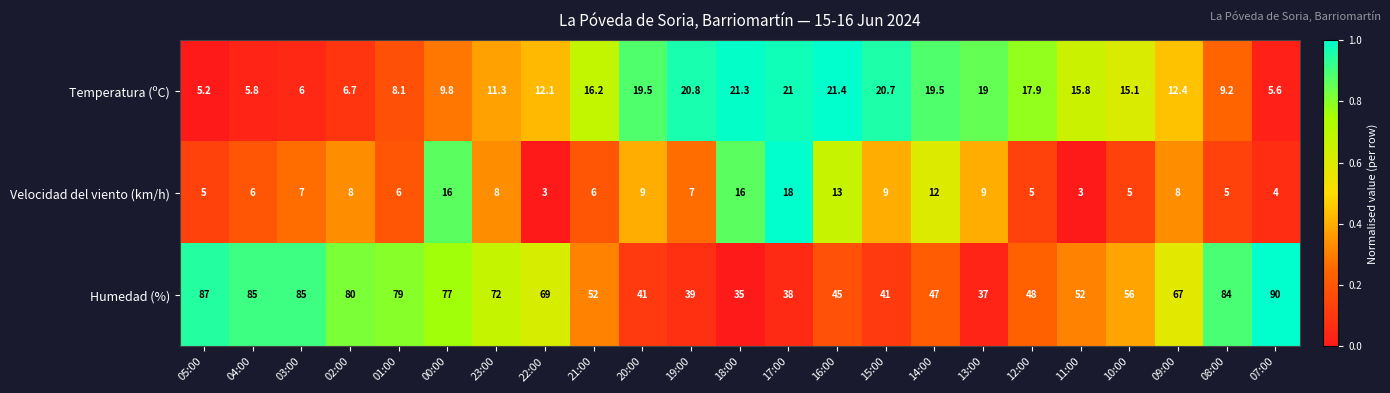

List the series in order of their peak value, lowest first.

Velocidad del viento (km/h), Temperatura (ºC), Humedad (%)